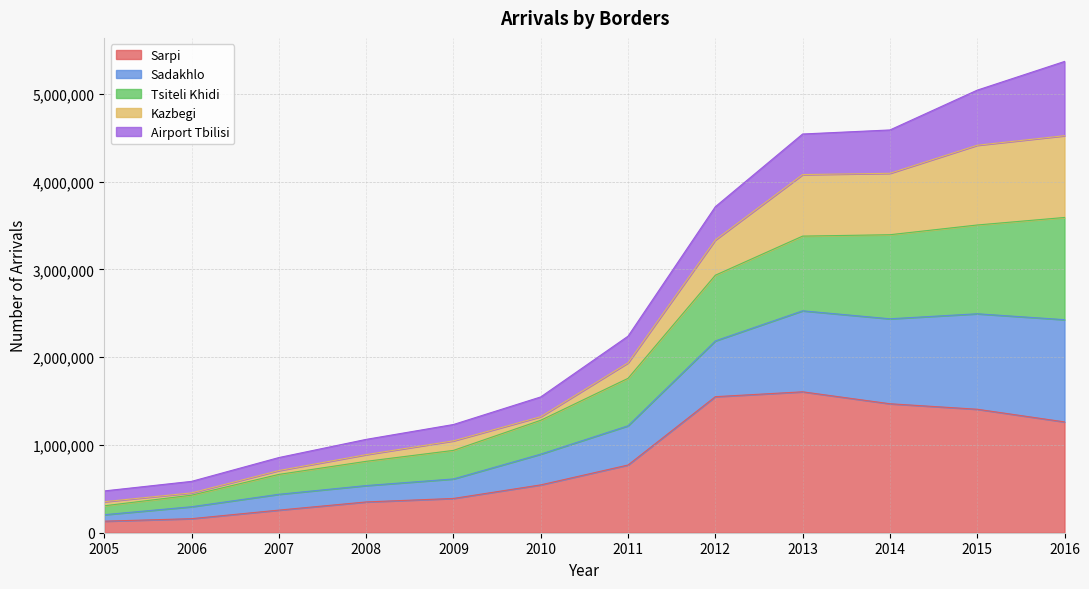

Which has a higher value, 2007 or 2016?

2016